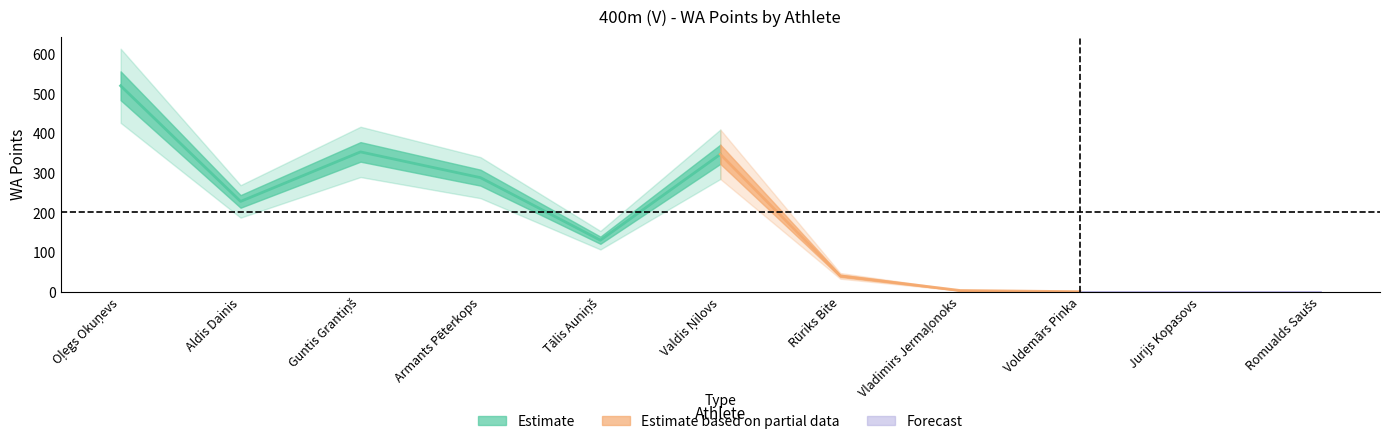

Where does the data first go above 130?

Oļegs Okuņevs